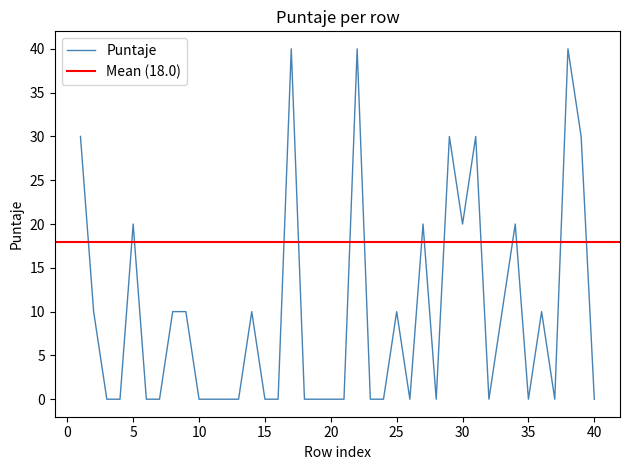

Reading right to left, what are all the values shown in this chart?

0	30	40	0	10	0	20	10	0	30	20	30	0	20	0	10	0	0	40	0	0	0	0	40	0	0	10	0	0	0	0	10	10	0	0	20	0	0	10	30